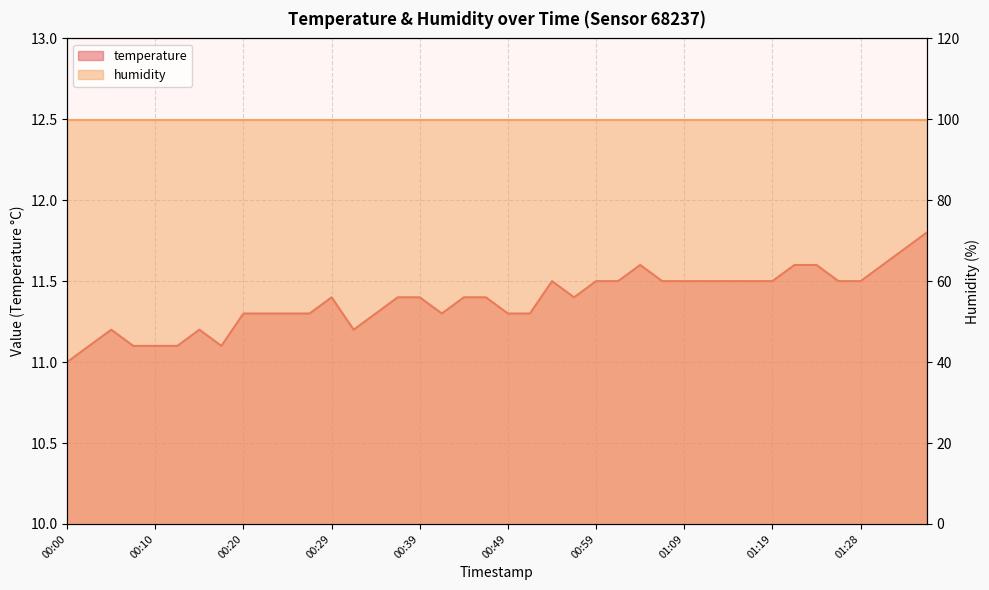

What is the ratio of the value at 01:28 to the value at 00:12?

1.0